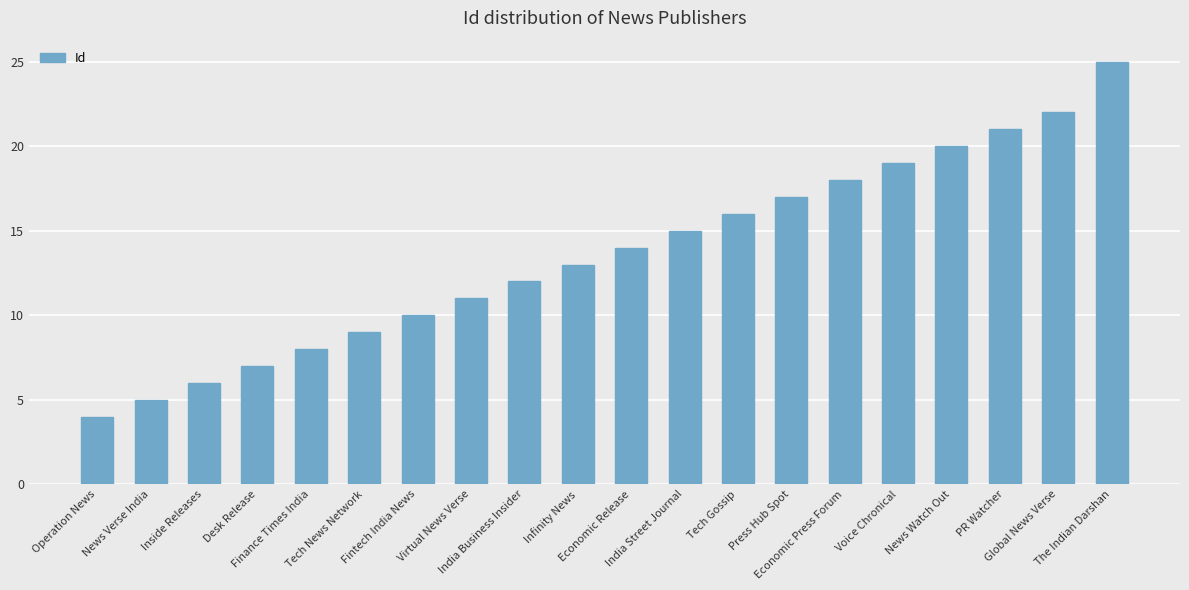

How many categories are shown in the chart?

20